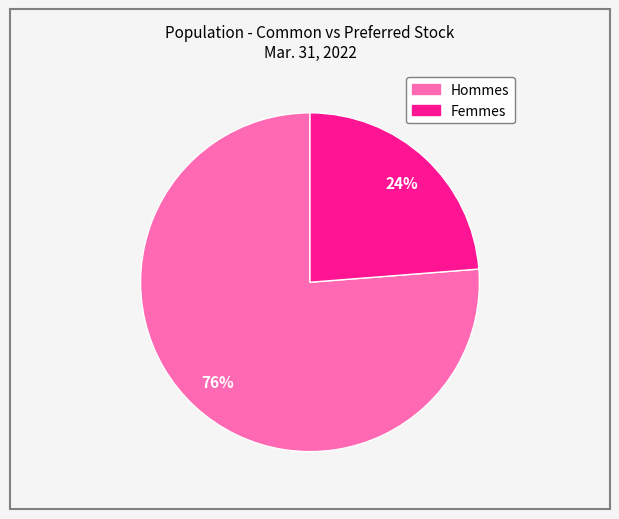

How many slices are in this pie chart?

2